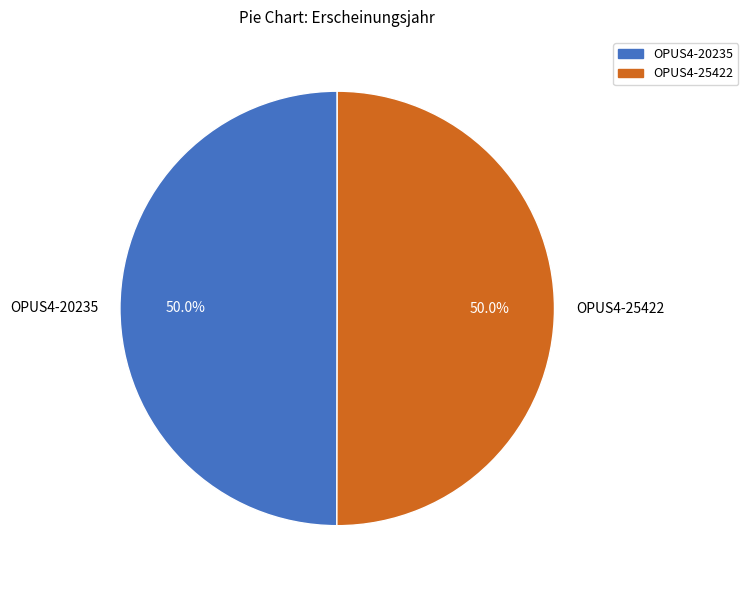

Approximately how many times larger is the value at OPUS4-25422 compared to OPUS4-20235?

1.0